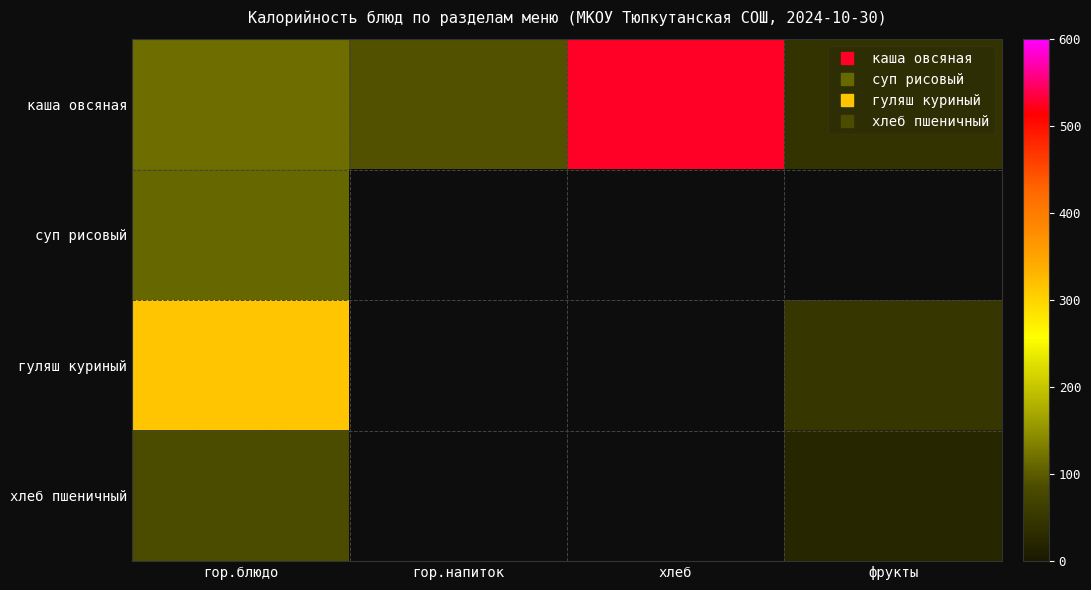

Between хлеб and гор.напиток, which is larger?

хлеб